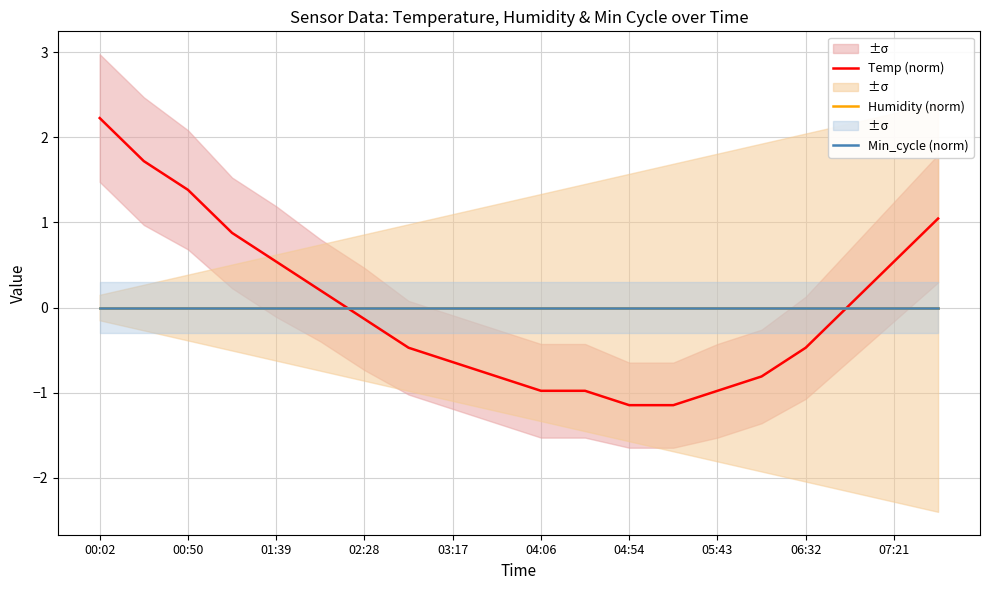

Reading right to left, list all the values displayed in this chart.

Temp (norm): 1.0	0.5	0.0	-0.5	-0.8	-1.0	-1.1	-1.1	-1.0	-1.0	-0.8	-0.6	-0.5	-0.1	0.2	0.5	0.9	1.4	1.7	2.2
Humidity (norm): -0.0	-0.0	-0.0	-0.0	-0.0	-0.0	-0.0	-0.0	-0.0	-0.0	-0.0	-0.0	-0.0	-0.0	-0.0	-0.0	-0.0	-0.0	-0.0	-0.0
Min_cycle (norm): 0.0	0.0	0.0	0.0	0.0	0.0	0.0	0.0	0.0	0.0	0.0	0.0	0.0	0.0	0.0	0.0	0.0	0.0	0.0	0.0